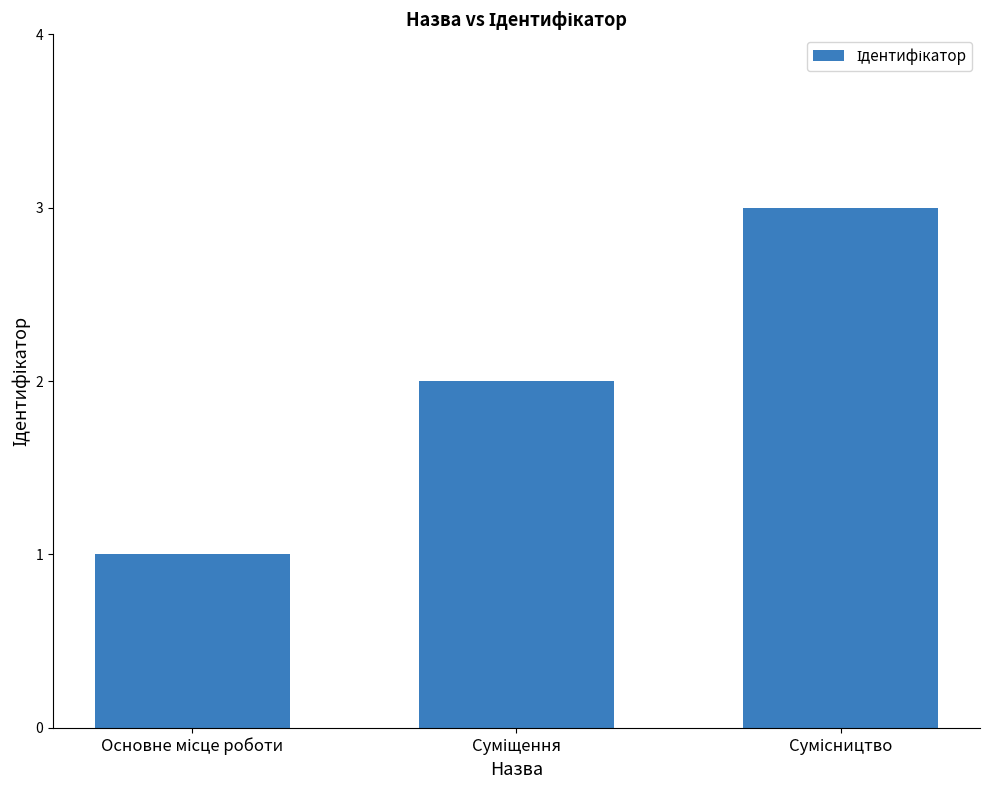

What is the greatest value displayed?

3